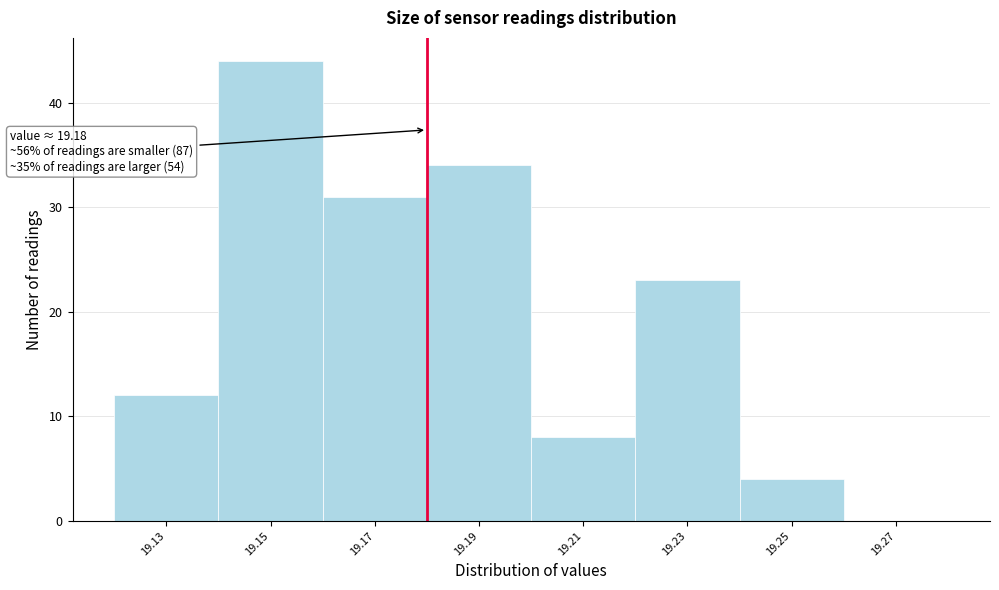

Over which range of the x-axis is the bar tallest?

19.14 to 19.16